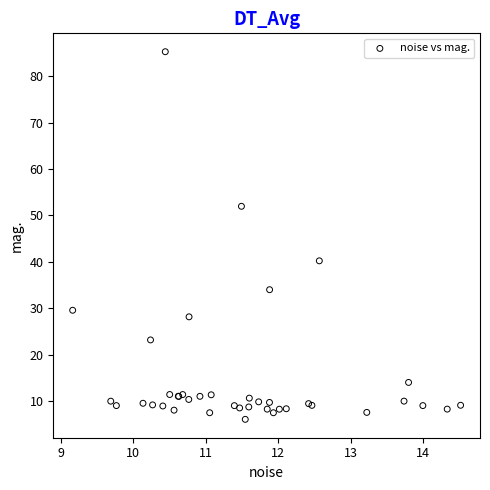

What Y value in the scatter plot is closest to 45?

40.2